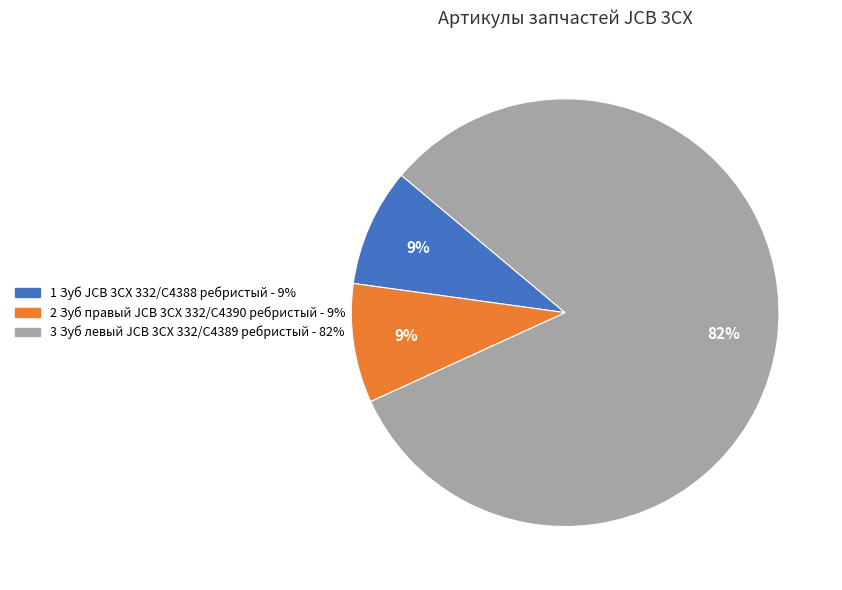

How many slices are in this pie chart?

3